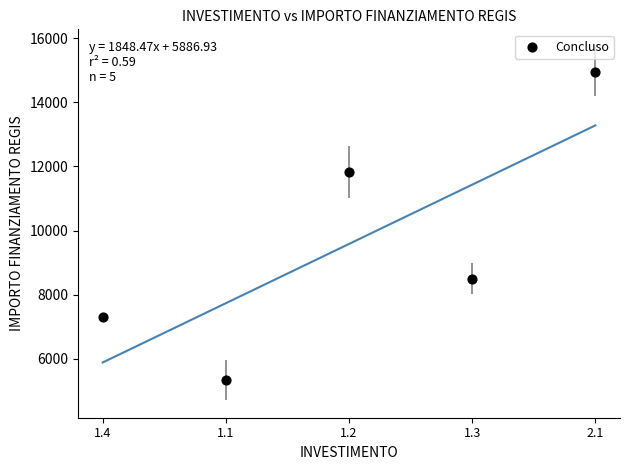

What is the range of Y values (max minus min)?

9626.7